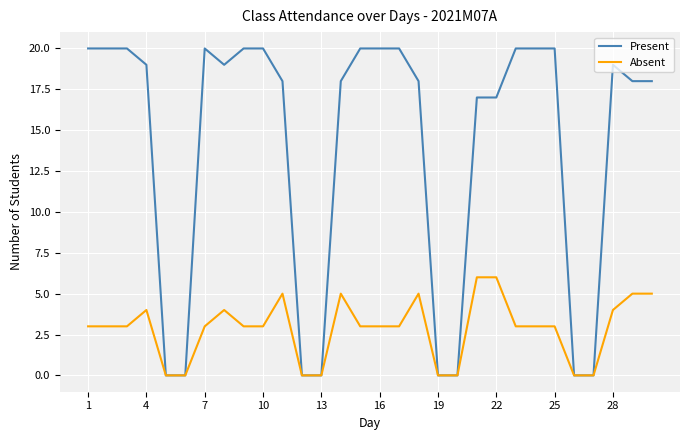

Which series has the largest range (max minus min)?

Present